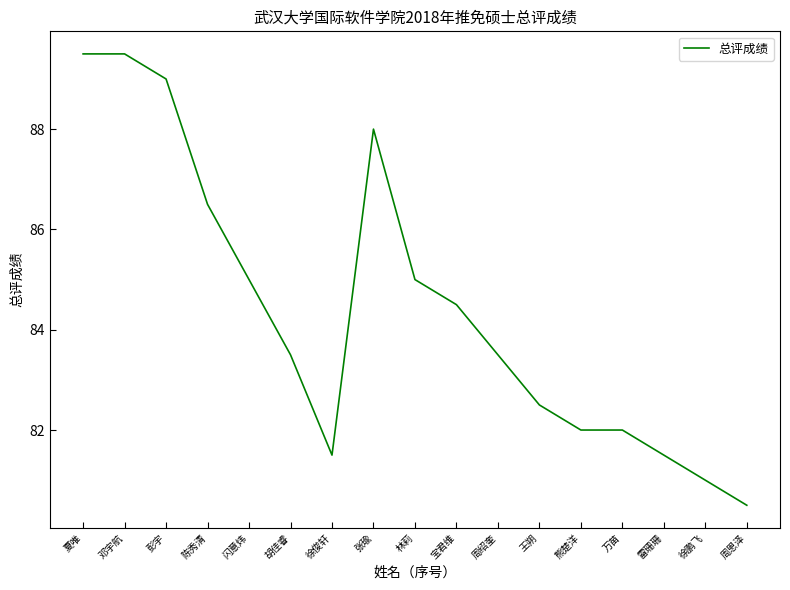

What is the average value?

84.4